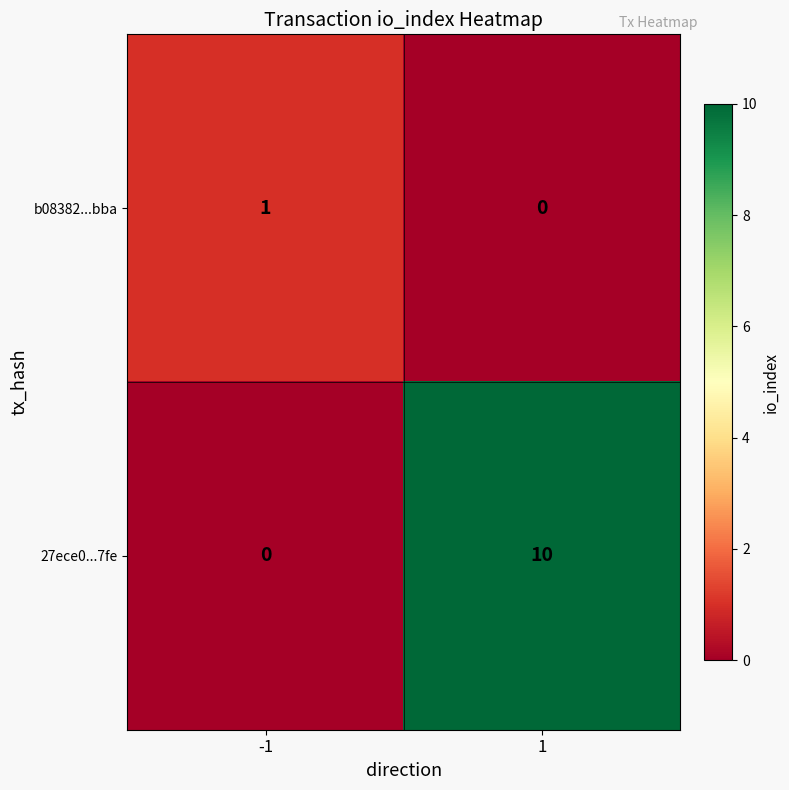

Which label corresponds to the largest value in the chart?

1